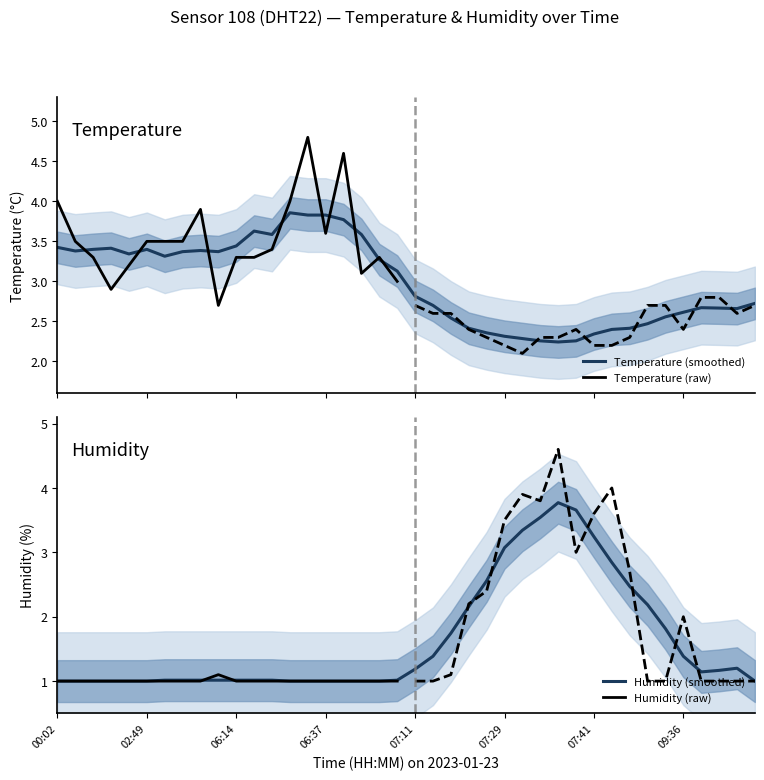

Reading left to right, list all the values displayed in this chart.

temperature: temperature=4.0	humidity=3.5	2=3.3	3=2.9	4=3.2	5=3.5	6=3.5	7=3.5	8=3.9	9=2.7	10=3.3	11=3.3	12=3.4	13=4.0	14=4.8	15=3.6	16=4.6	17=3.1	18=3.3	19=3.0	20=2.7	21=2.6	22=2.6	23=2.4	24=2.3	25=2.2	26=2.1	27=2.3	28=2.3	29=2.4	30=2.2	31=2.2	32=2.3	33=2.7	34=2.7	35=2.4	36=2.8	37=2.8	38=2.6	39=2.7
humidity: temperature=1.0	humidity=1.0	2=1.0	3=1.0	4=1.0	5=1.0	6=1.0	7=1.0	8=1.0	9=1.1	10=1.0	11=1.0	12=1.0	13=1.0	14=1.0	15=1.0	16=1.0	17=1.0	18=1.0	19=1.0	20=1.0	21=1.0	22=1.1	23=2.2	24=2.4	25=3.5	26=3.9	27=3.8	28=4.6	29=3.0	30=3.6	31=4.0	32=2.7	33=1.0	34=1.0	35=2.0	36=1.0	37=1.0	38=1.0	39=1.0